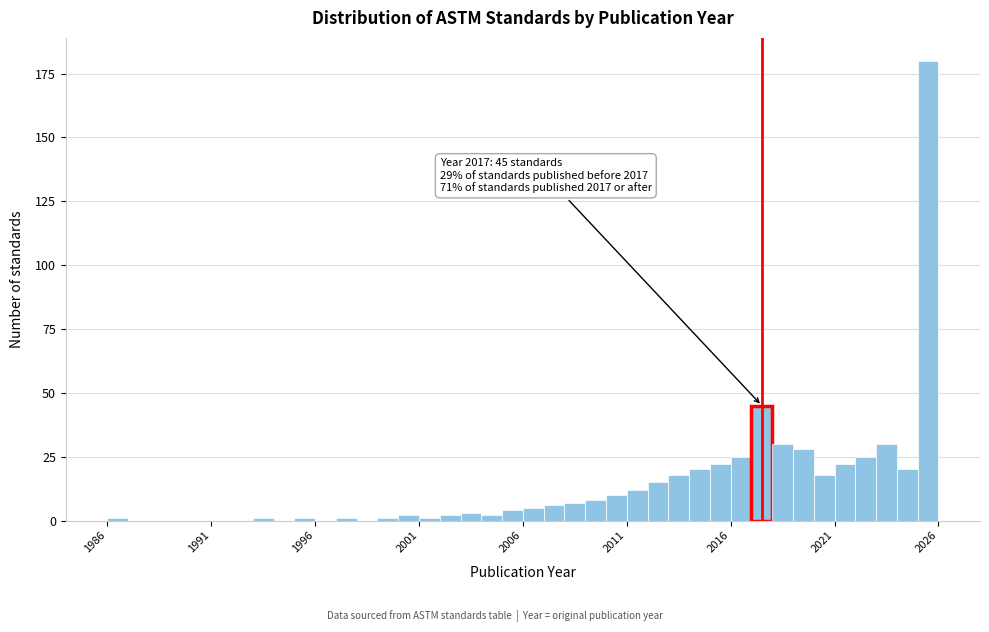

Read against the x-axis, roughly where is the centre of the tallest bar?

2025.5